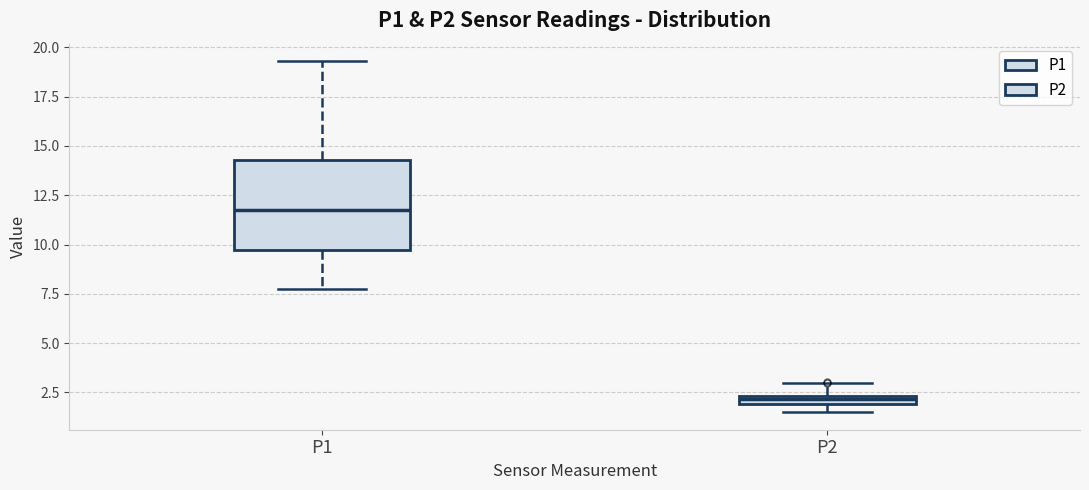

Which box's median line is the lowest?

P2